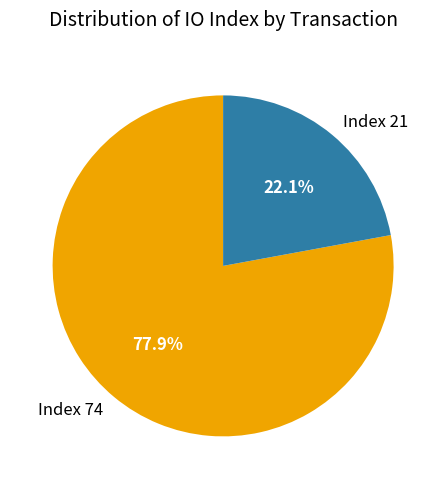

To the nearest percent, what is the average slice percentage?

50%